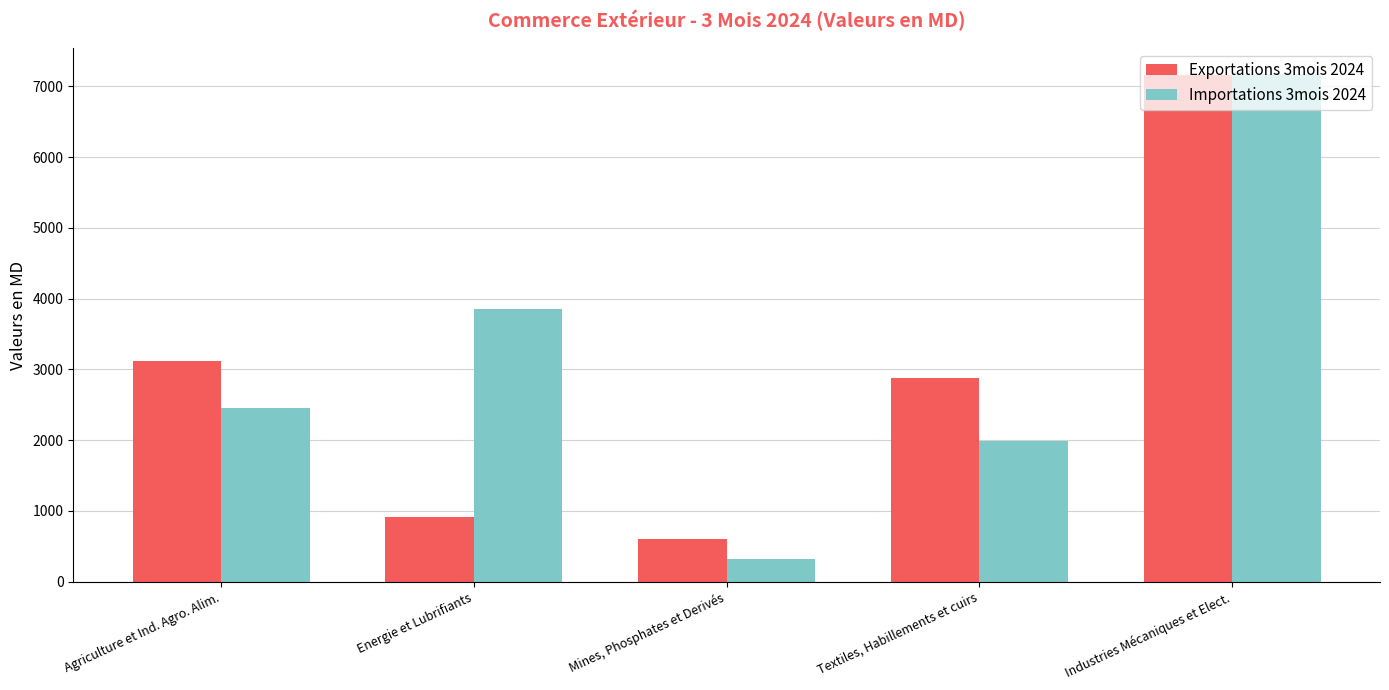

What is the spread (max minus min) of values at Agriculture et Ind. Agro. Alim.?

664.1